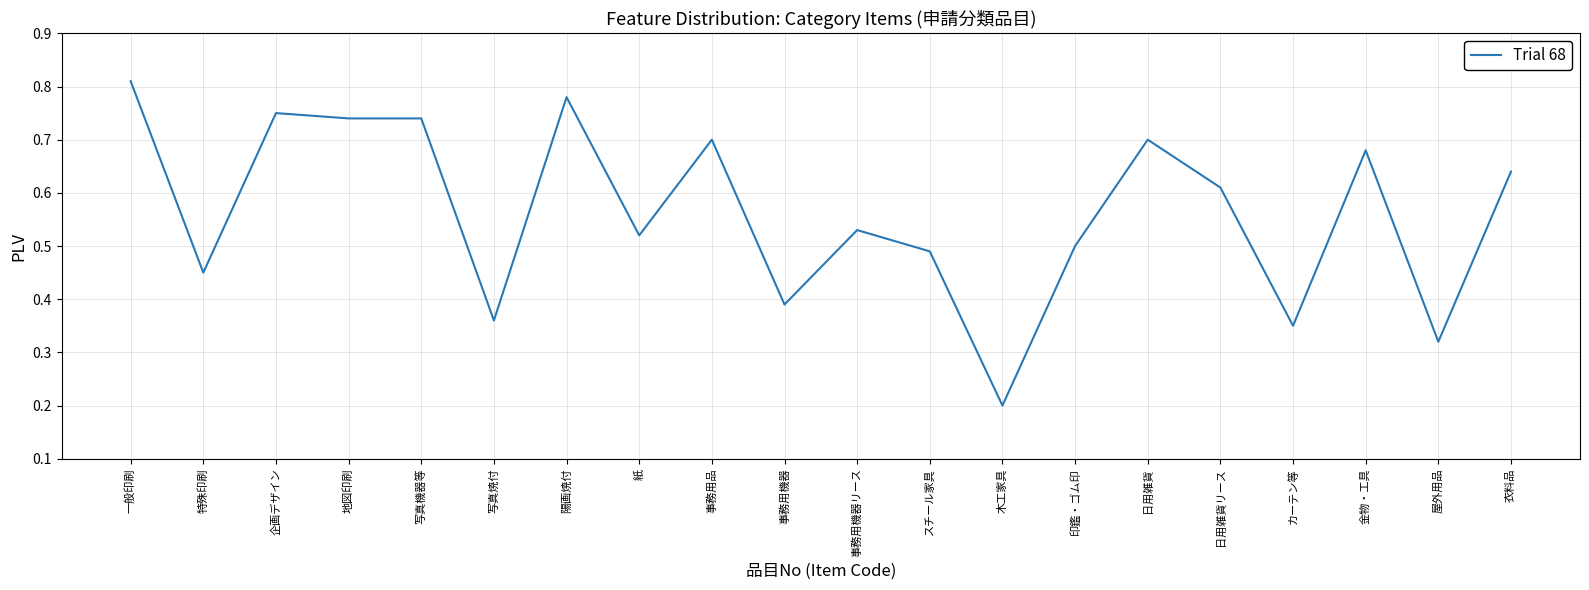

Where is the data nearest to the value 0?

木工家具